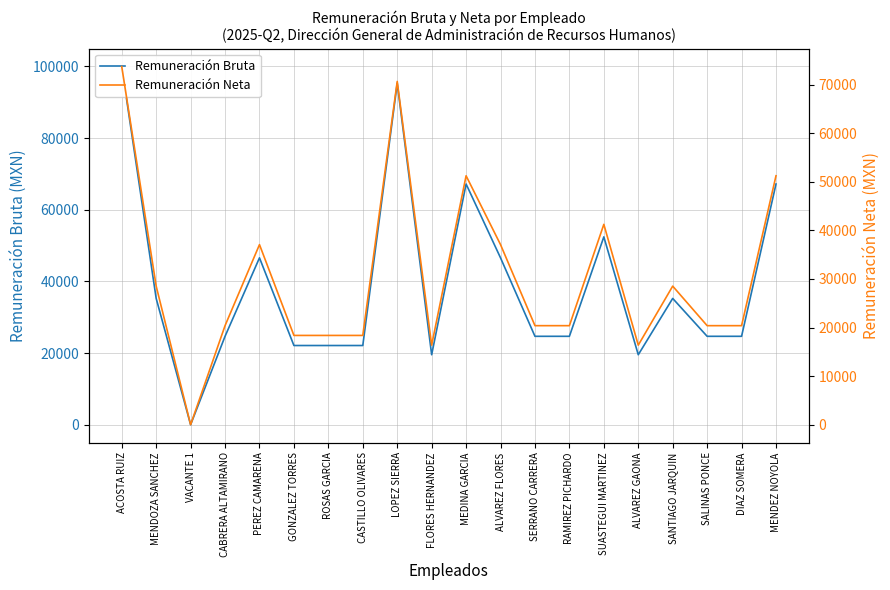

Rank the series by their maximum value, from highest to lowest.

Remuneración Bruta, Remuneración Neta